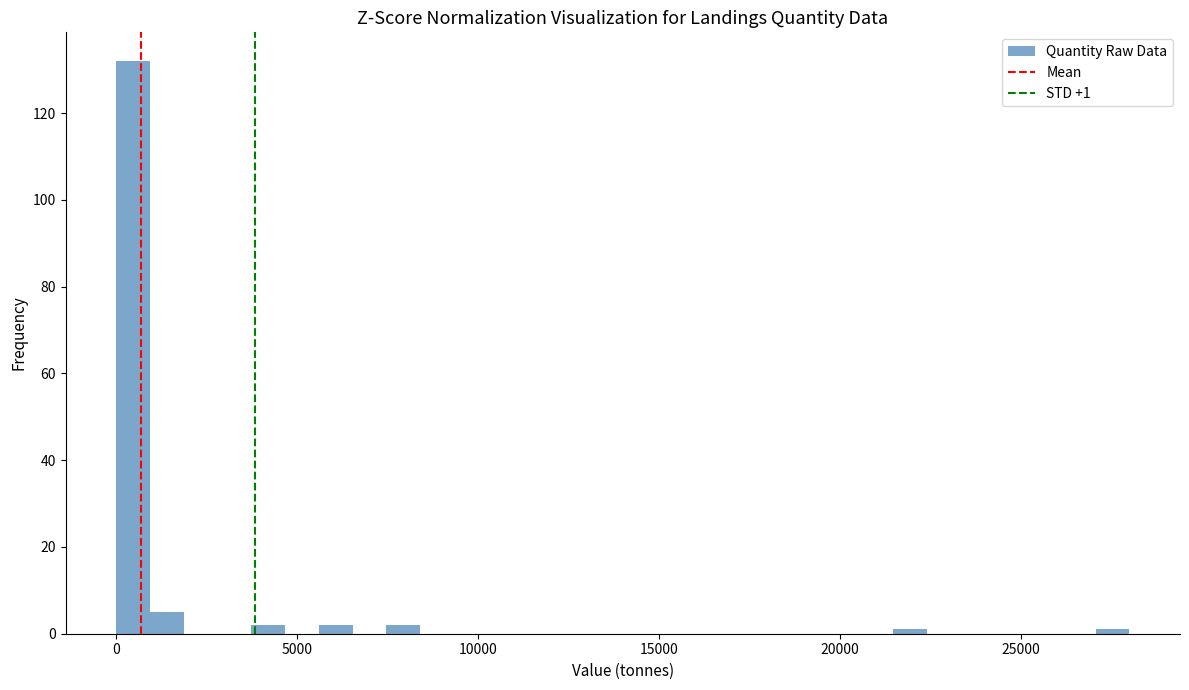

Around what value on the x-axis is the tallest bar? Give the approximate position of its centre, as read against the axis.

500